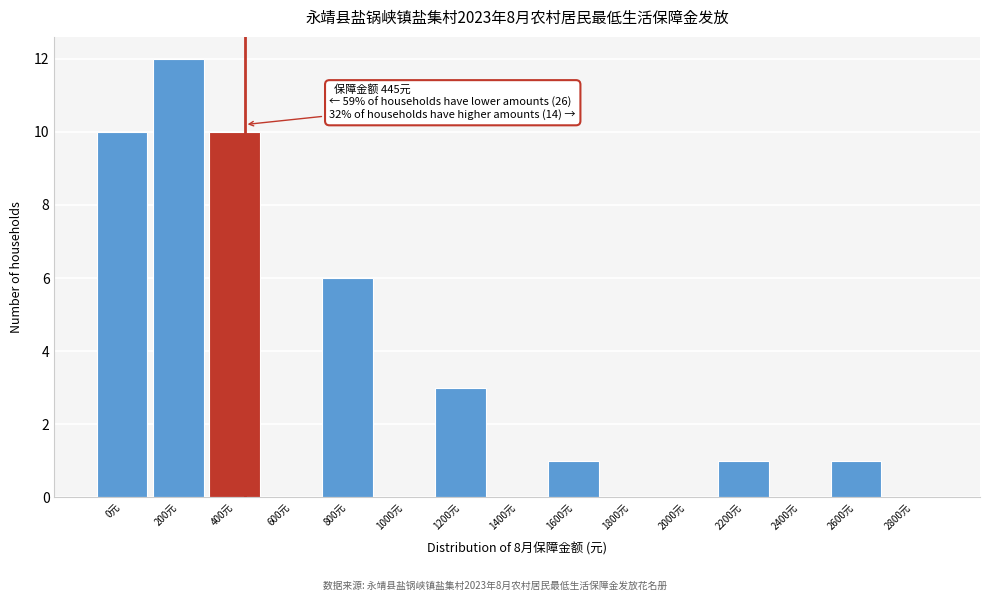

Reading left to right, list all the values displayed in this chart.

0元=10	200元=12	400元=10	600元=0	800元=6	1000元=0	1200元=3	1400元=0	1600元=1	1800元=0	2000元=0	2200元=1	2400元=0	2600元=1	2800元=0